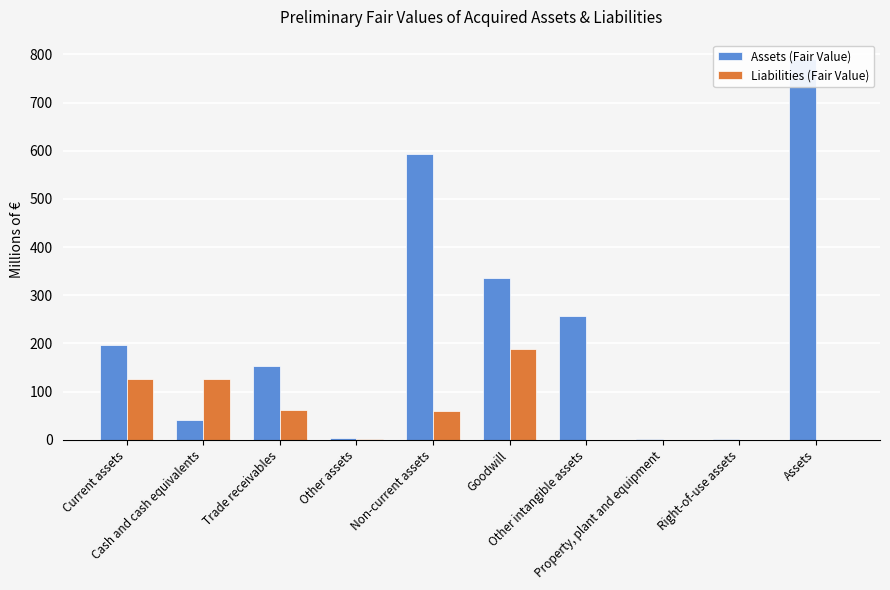

What is the sum of the Liabilities (Fair Value) values at Other intangible assets and Other assets?

2